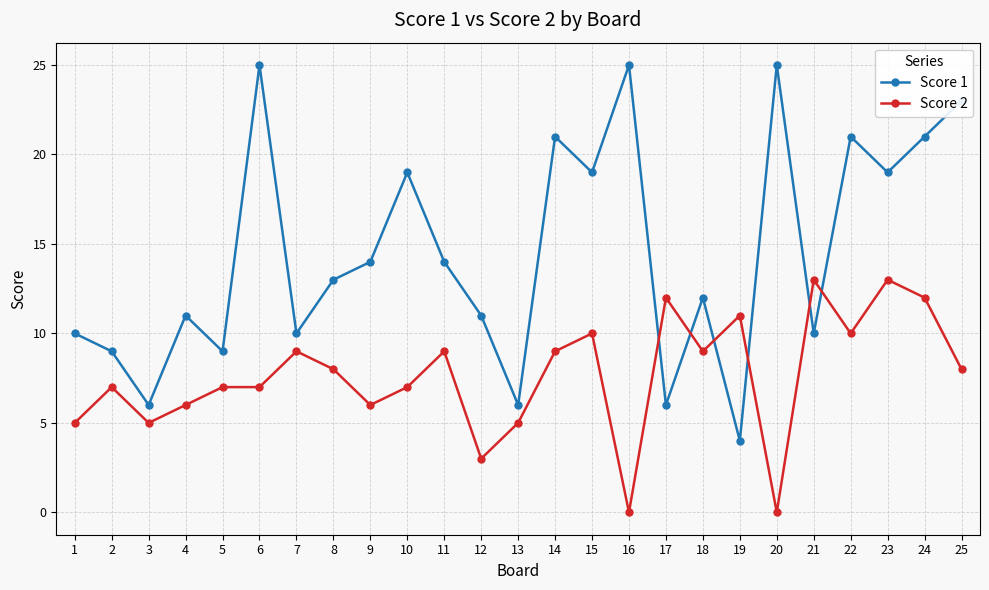

Is the value of Score 1 at 16 greater than the value of Score 2 at 15?

Yes